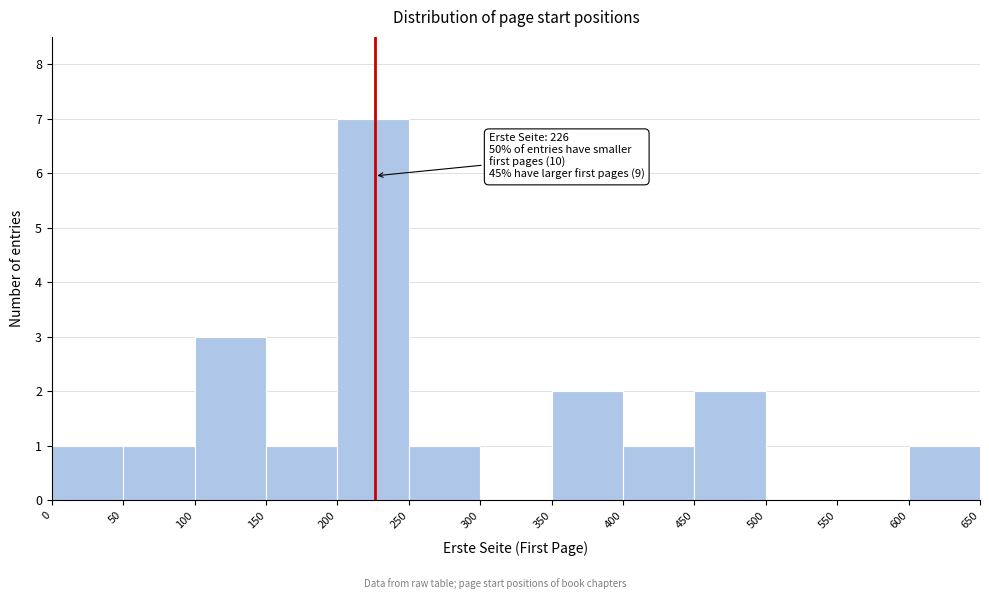

Which range on the x-axis has the tallest bar?

200 to 250